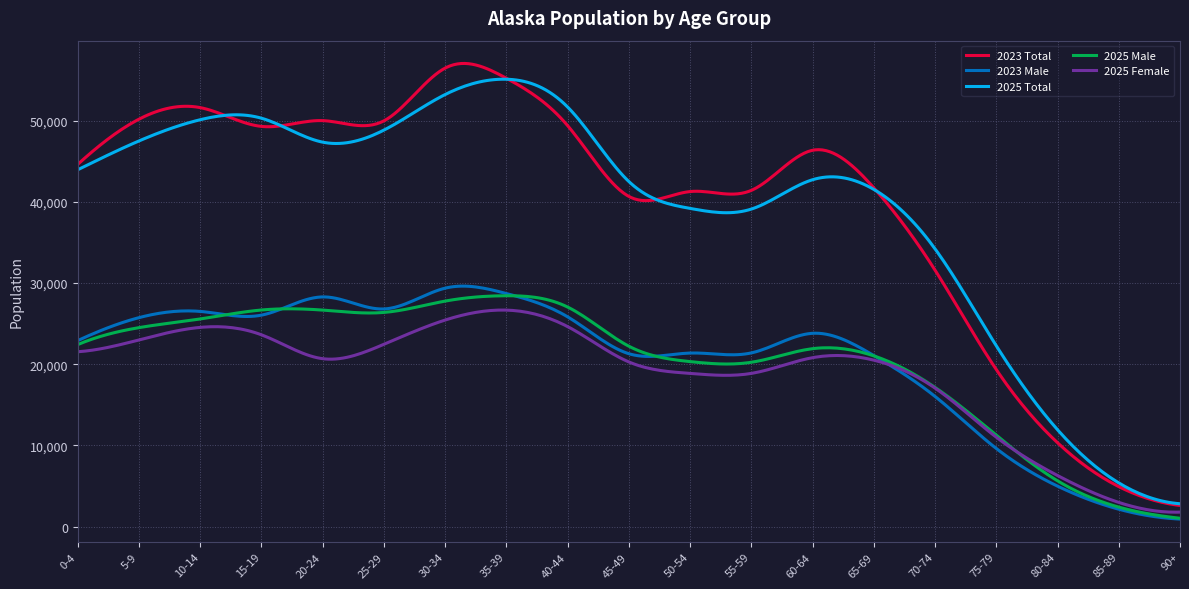

Is this an area chart (filled region under the line)?

No